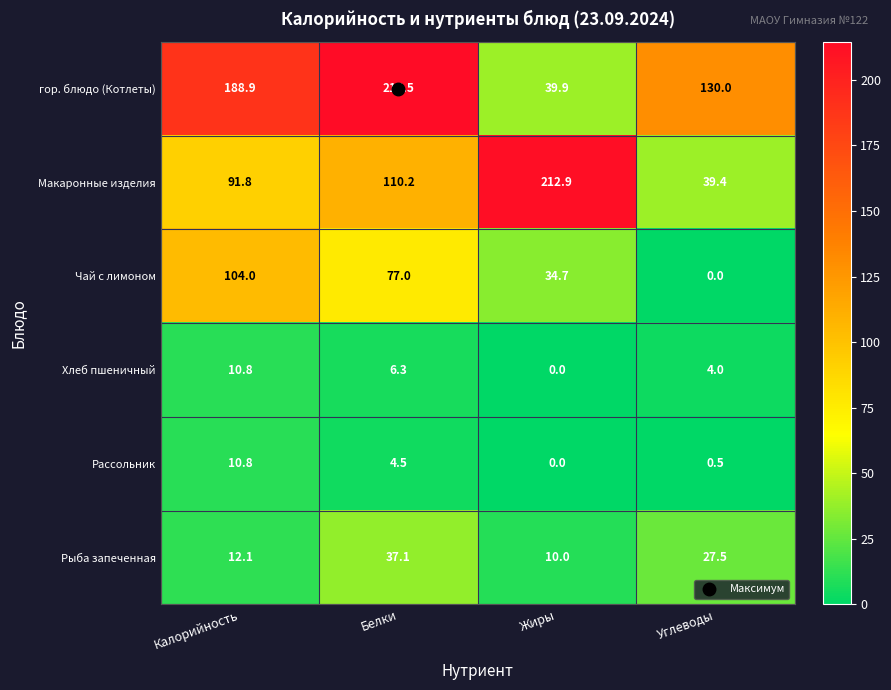

Which series has the largest total across all categories?

гор. блюдо (Котлеты)